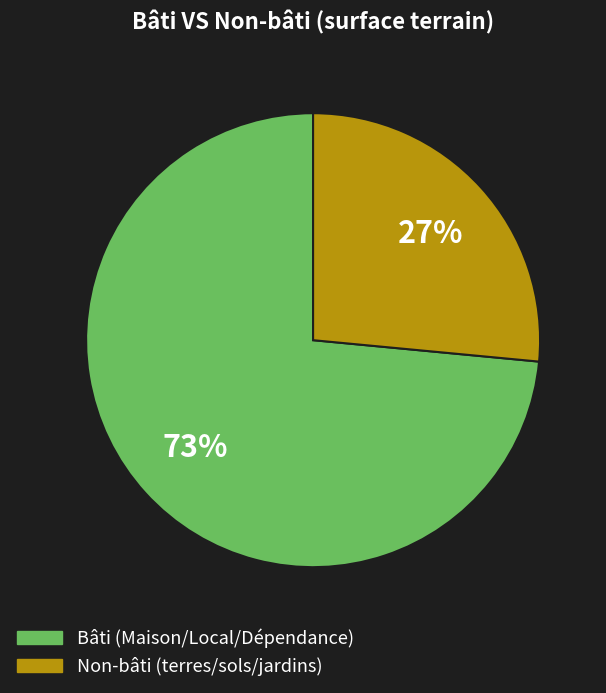

Count the number of slices in the pie.

2